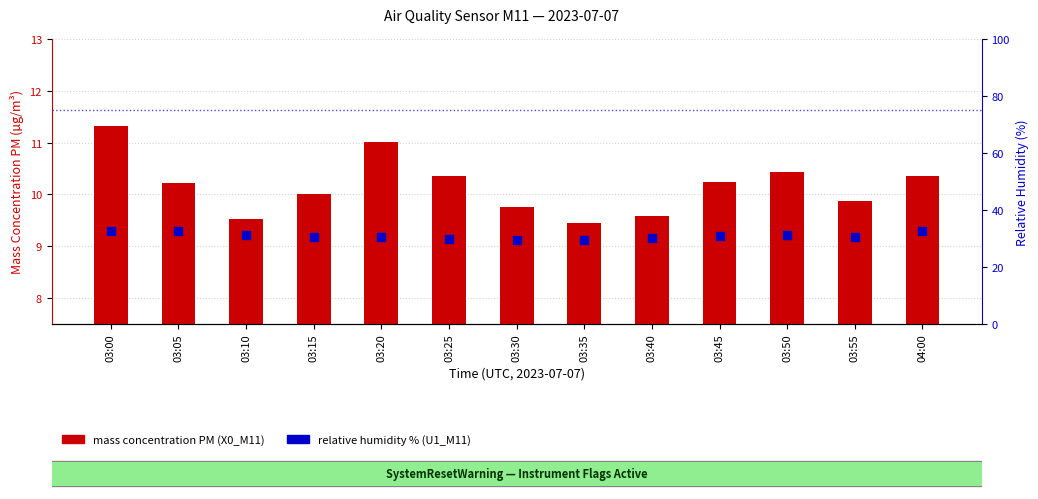

At how many categories does at least one series exceed 27?

13